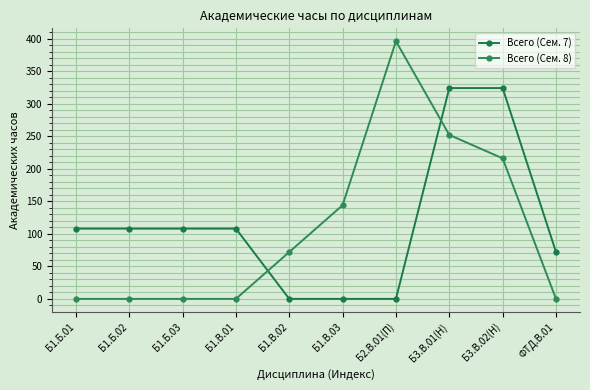

What is the maximum value for Всего (Сем. 7)?

324